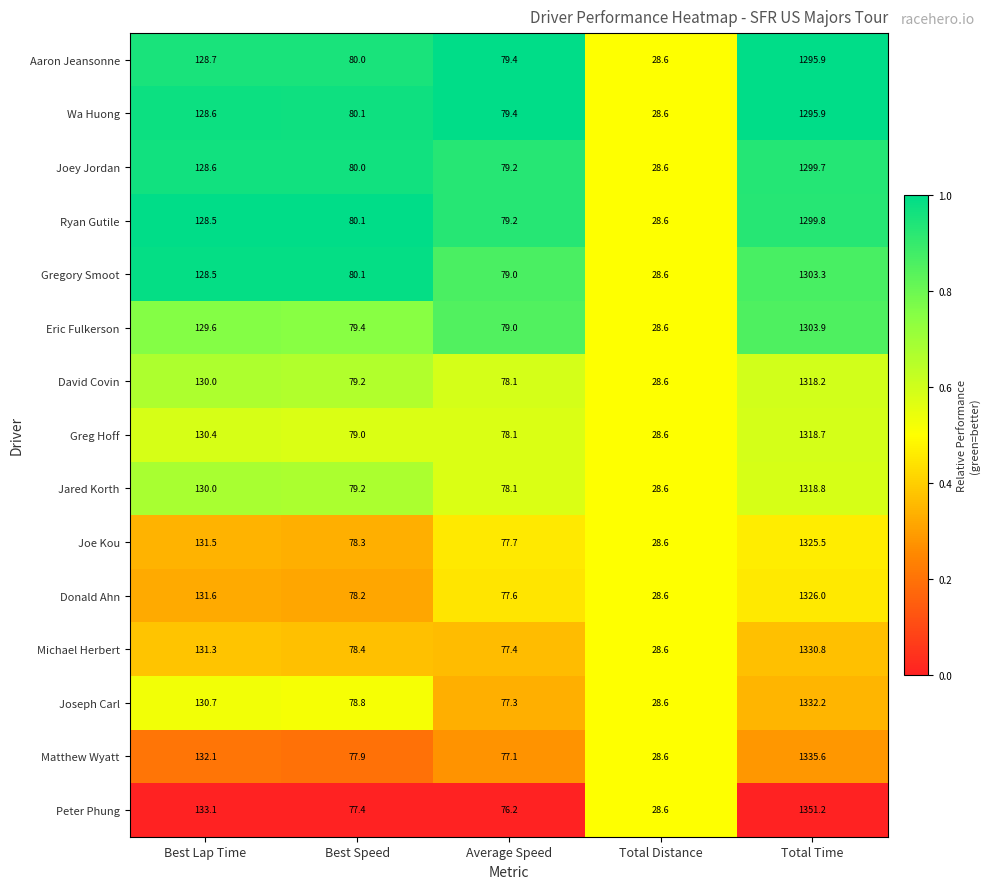

What is the total value across all series at Average Speed?

1172.8